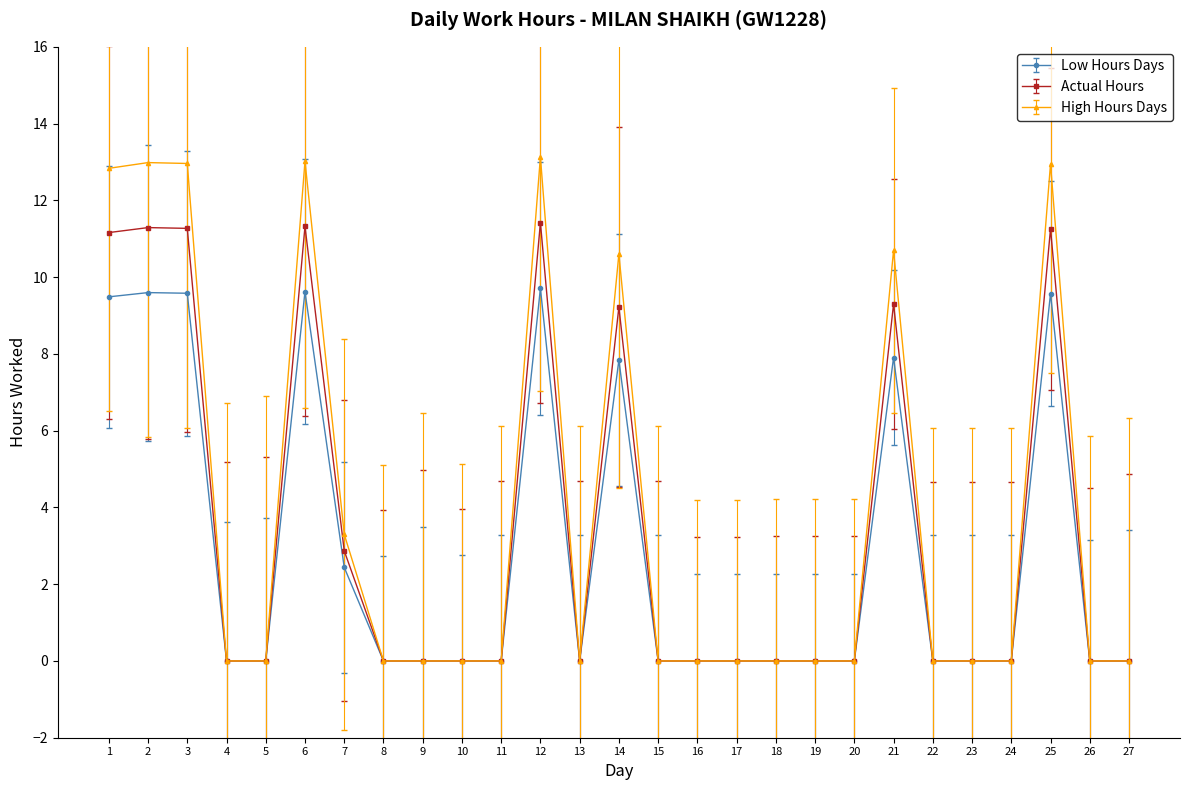

What is the maximum value shown in the chart?

13.1